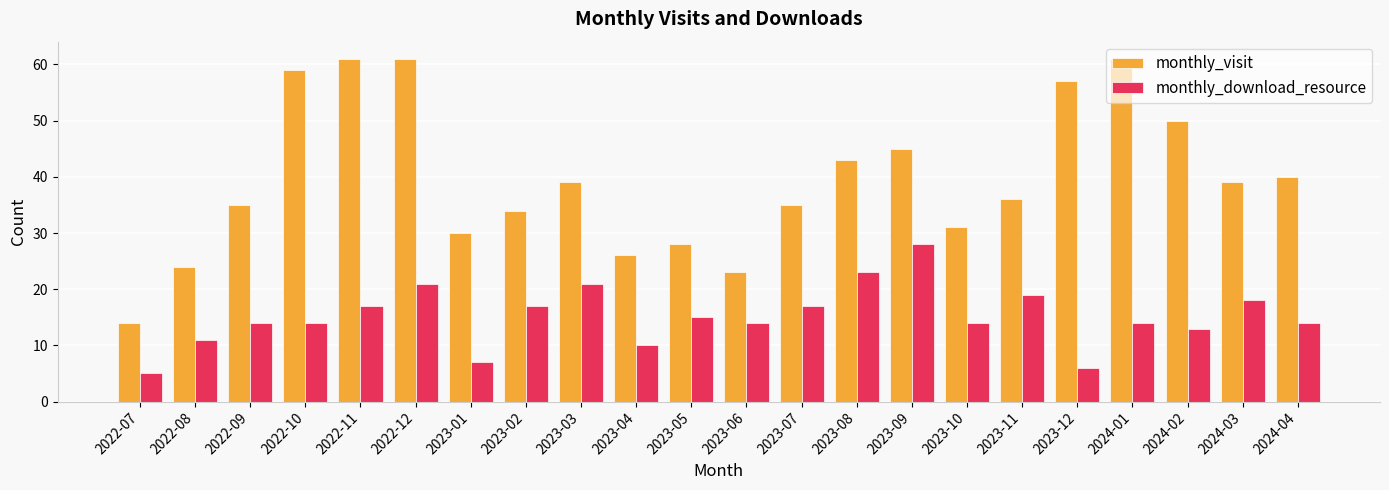

At 2024-04, list the series in order from smallest to largest.

monthly_download_resource, monthly_visit